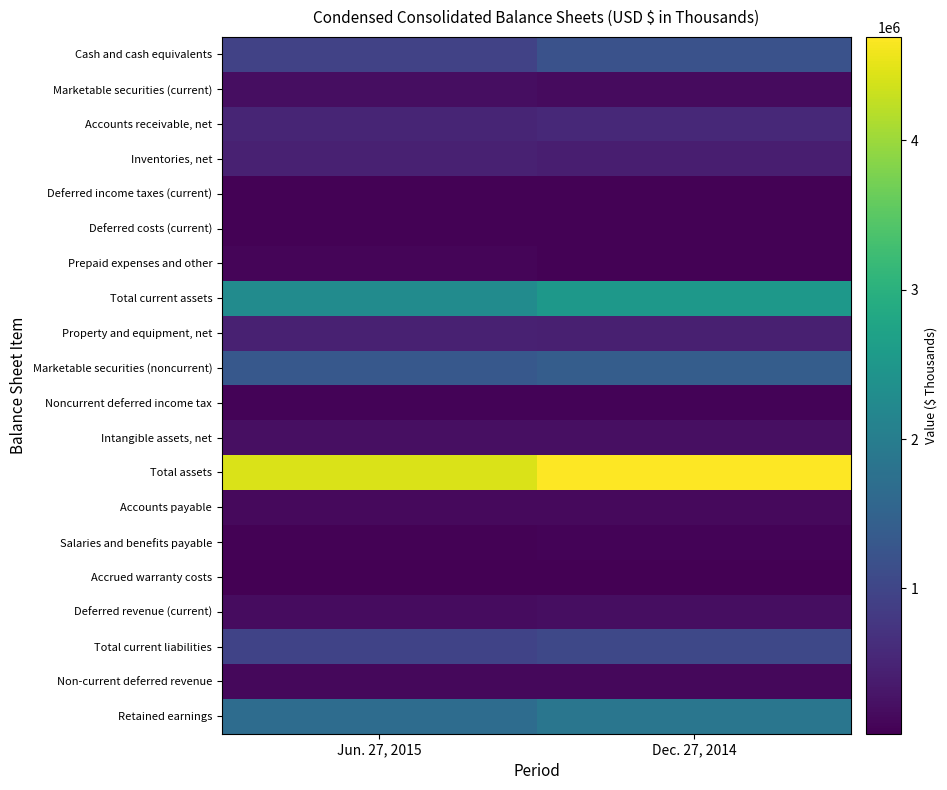

Which category has the highest value across all series?

Dec. 27, 2014